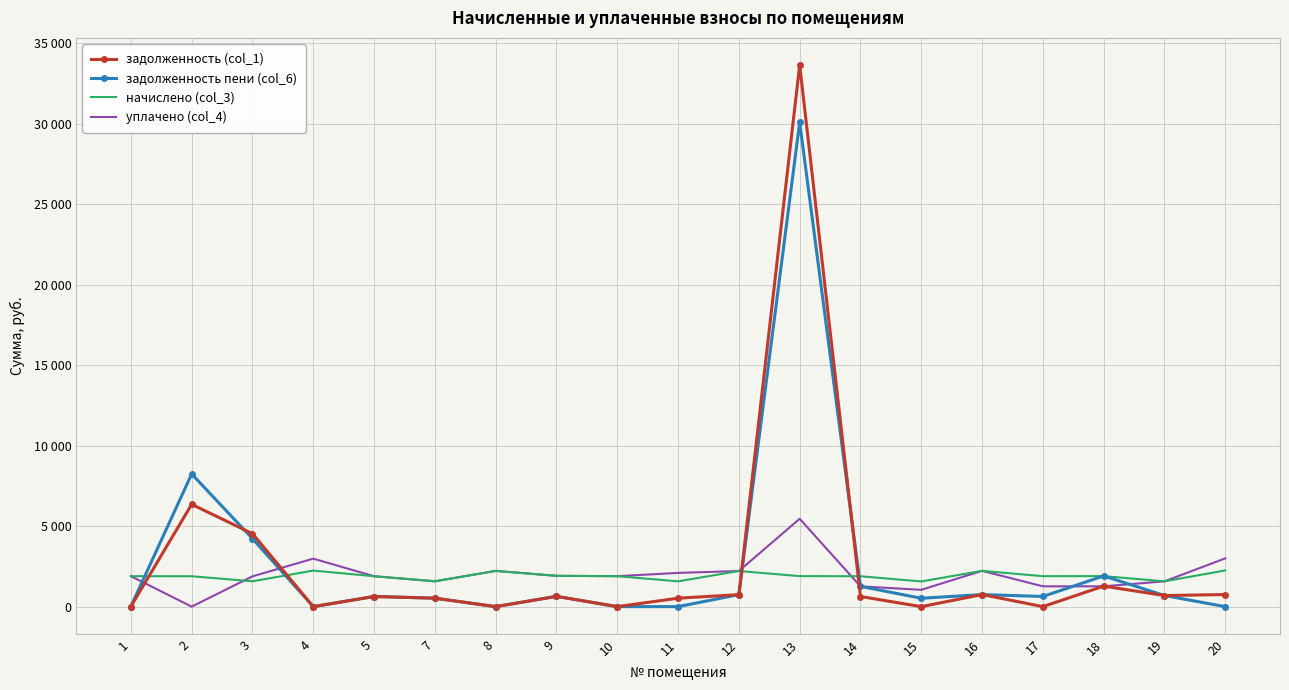

What is the average value of the задолженность (col_1) series?

2720.4